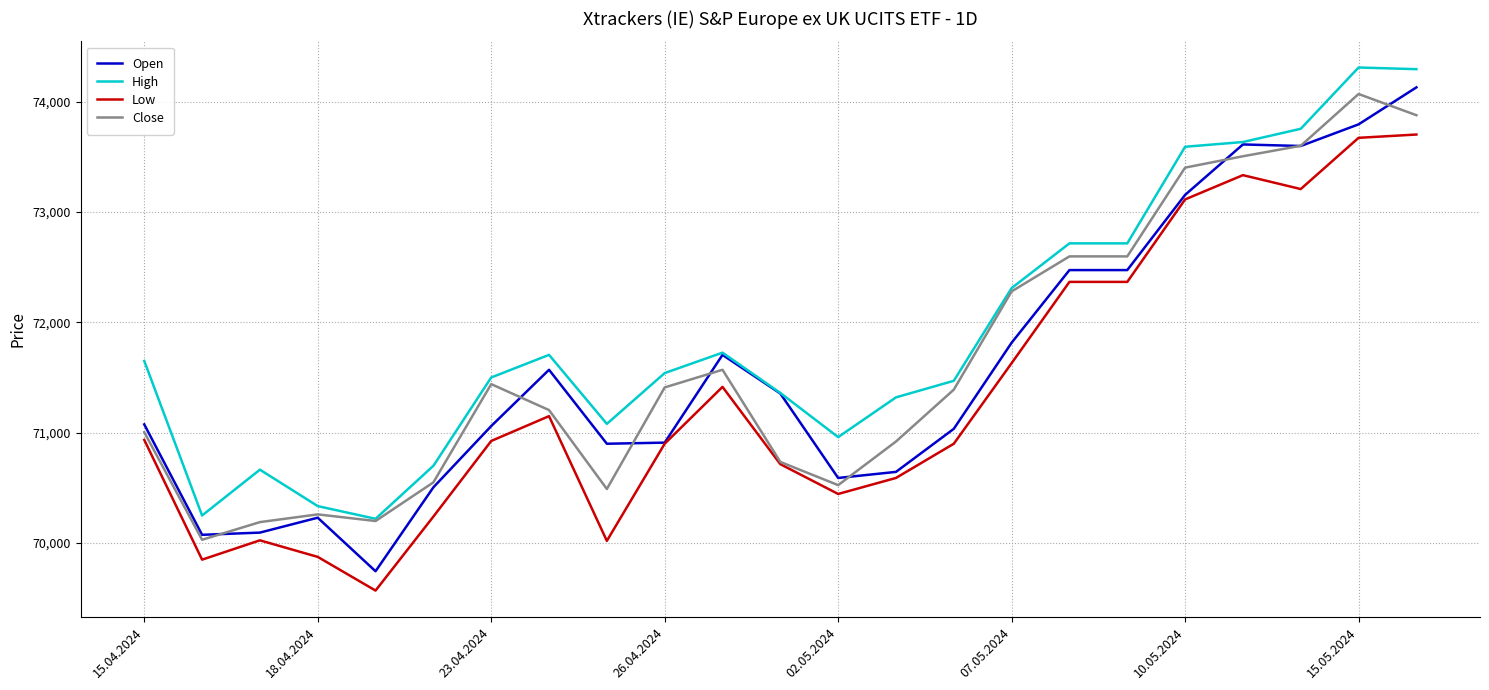

Which series has the largest total across all categories?

High